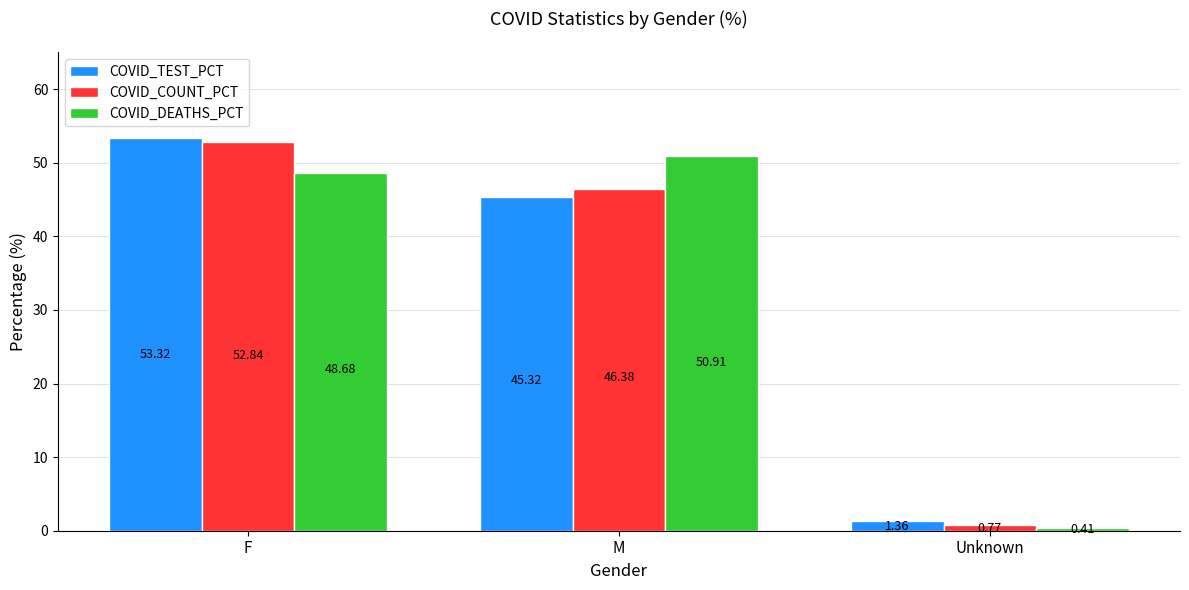

What is the maximum value shown in the chart?

53.3